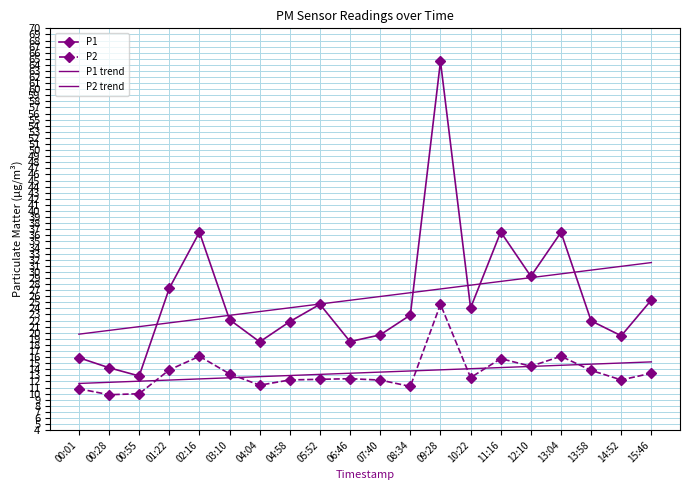

Which series changed the most between 00:28 and 09:28?

P1